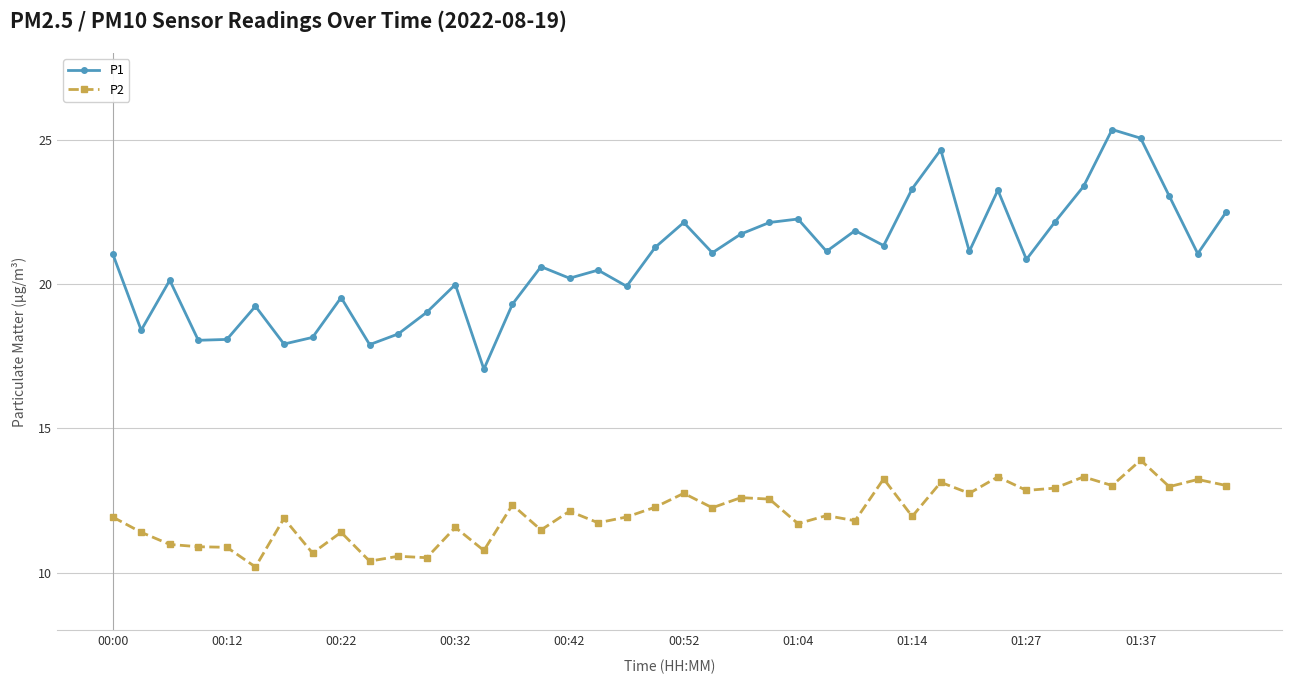

True or false: P2 and P1 intersect in this chart.

False